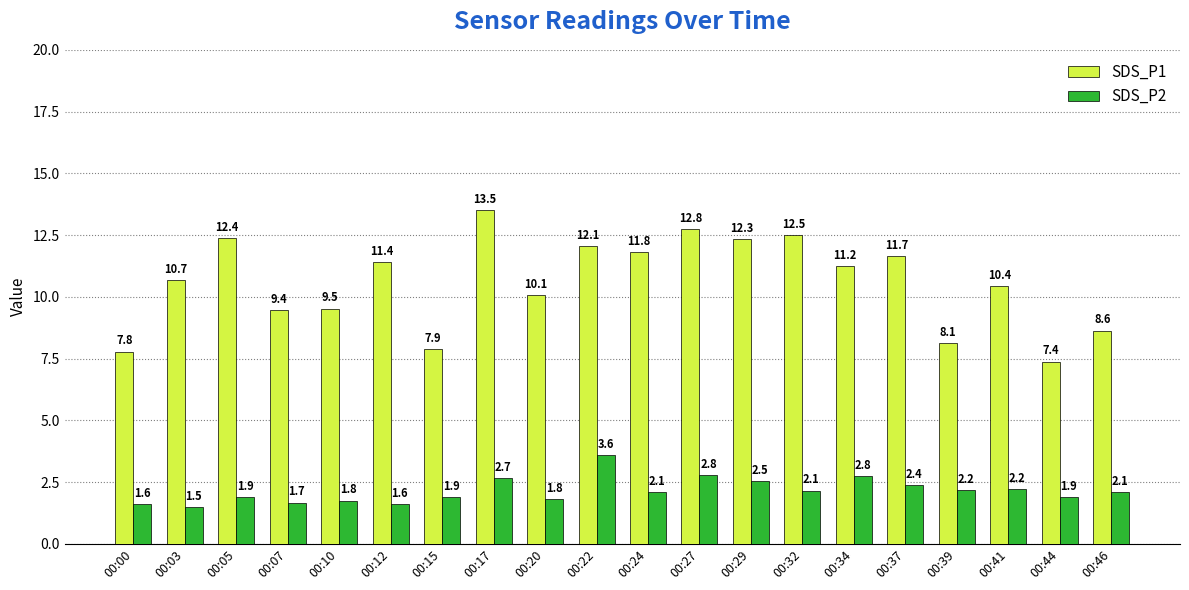

What is the approximate value of SDS_P1 at 00:15?

7.9